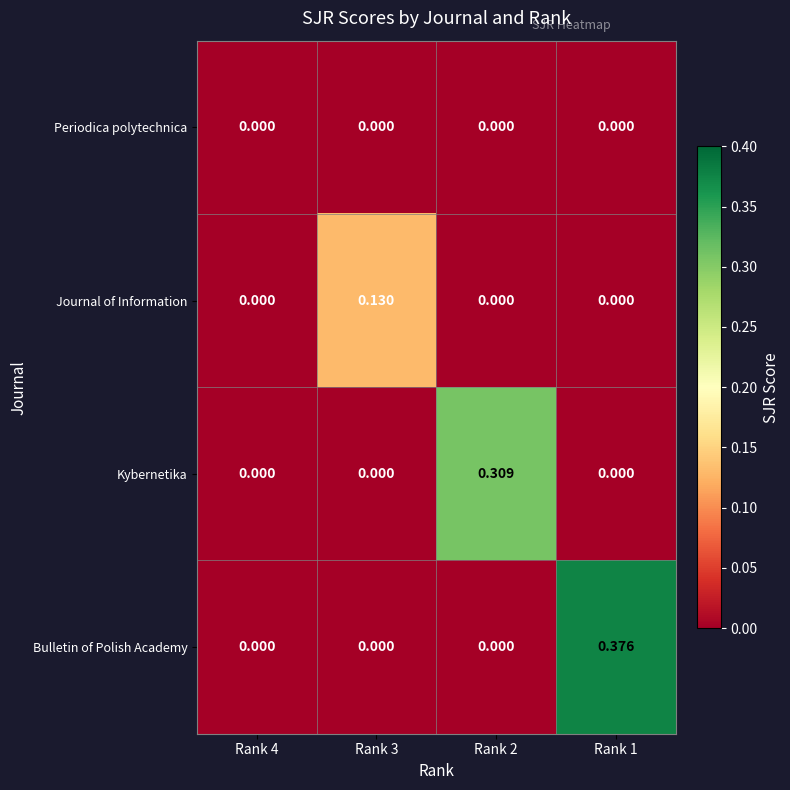

List the series in order of their peak value, lowest first.

Periodica polytechnica, Journal of Information, Kybernetika, Bulletin of Polish Academy